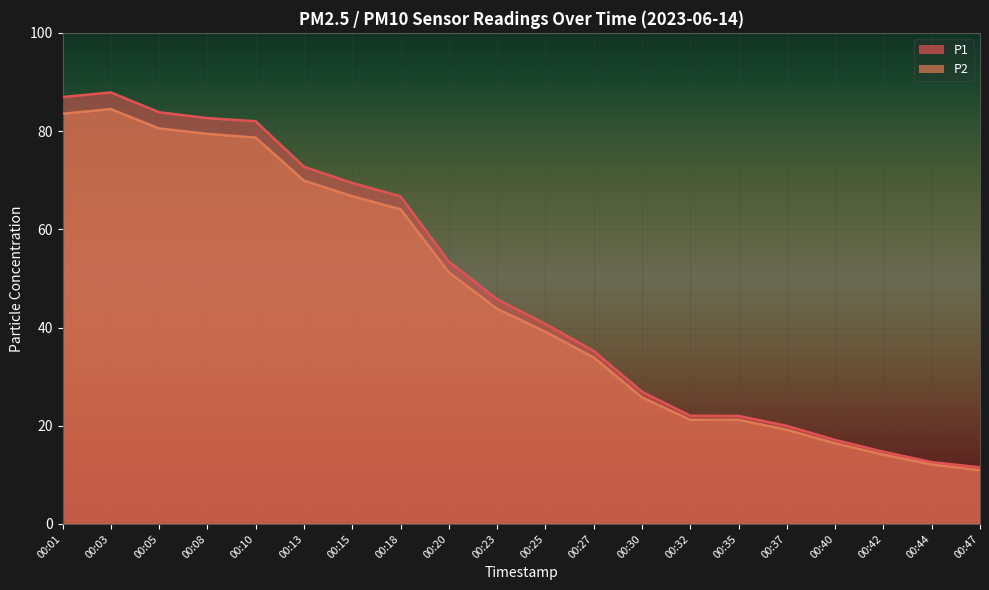

What are all the series names shown in the legend?

P1, P2